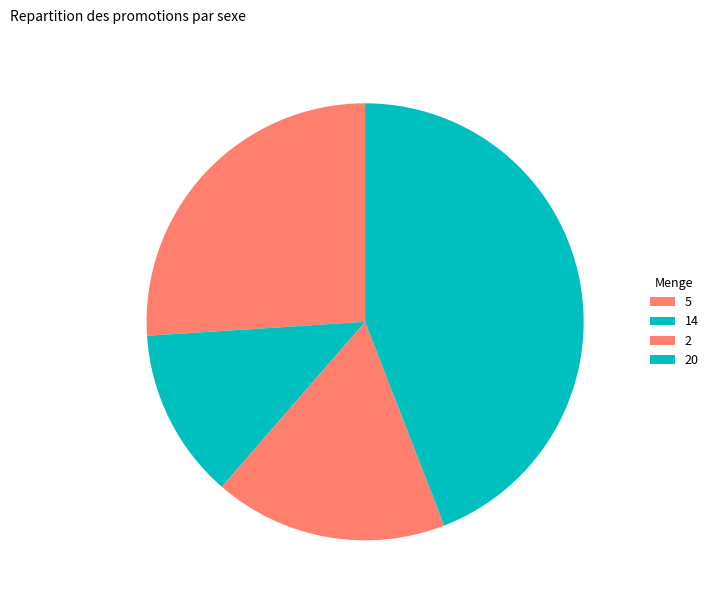

What percentage is NOT represented by 5?

74.0%